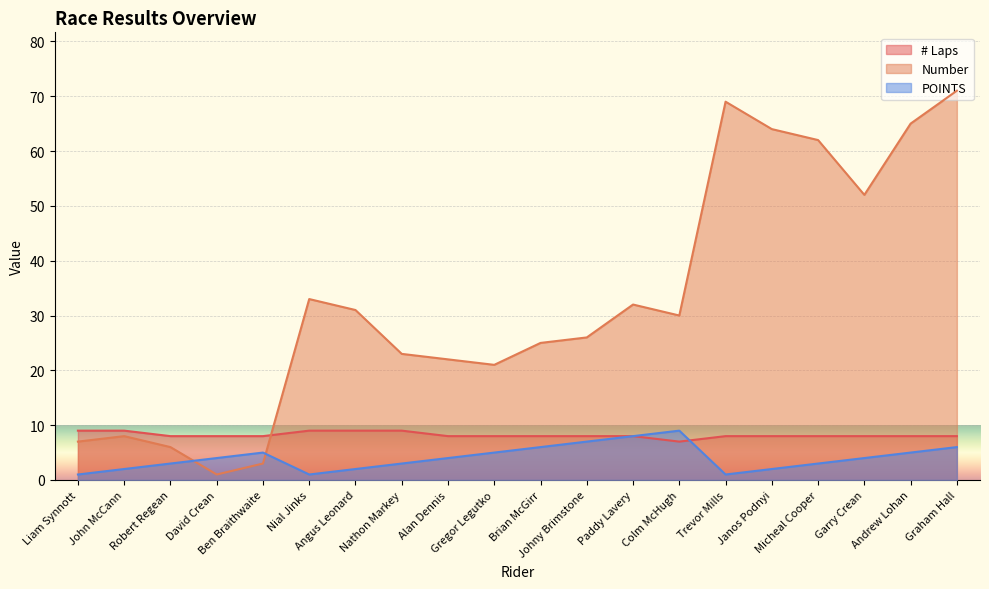

Which category has the highest value in the # Laps series?

Liam Synnott